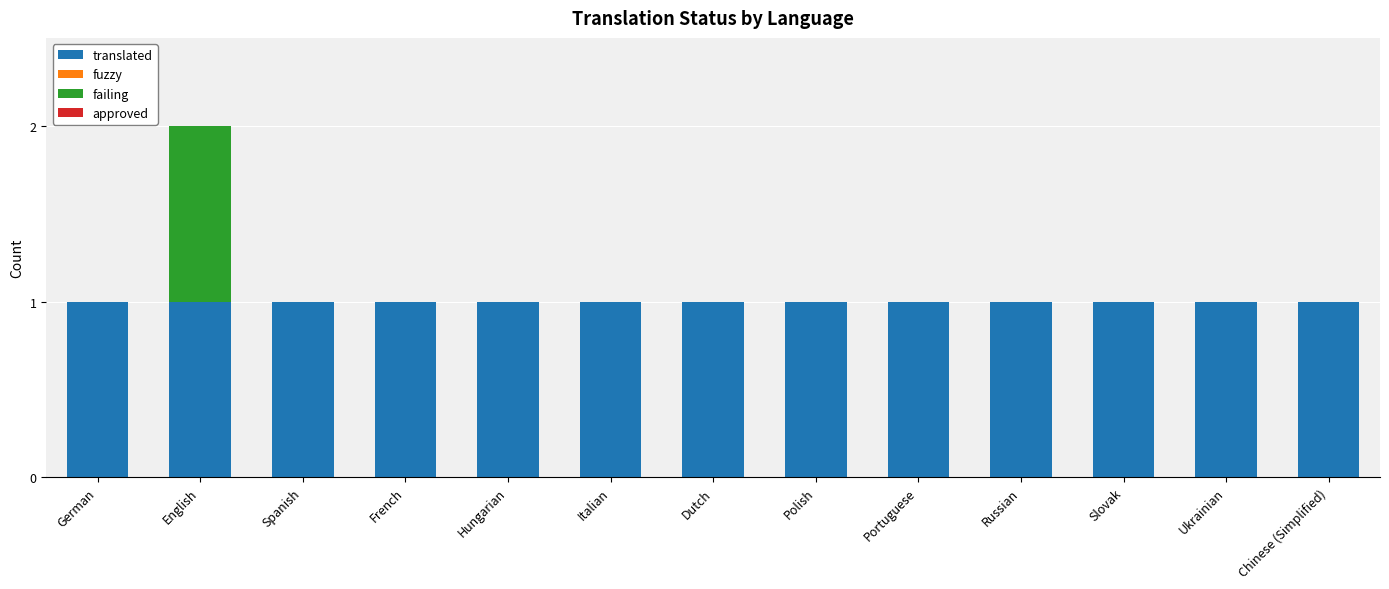

Read the translated value at Chinese (Simplified).

1